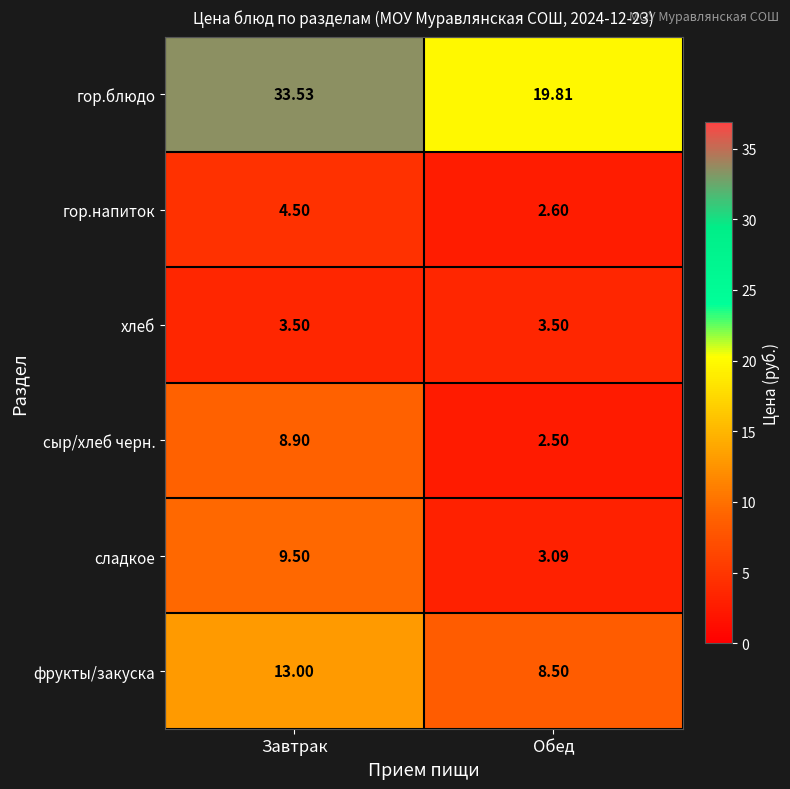

At which label is сладкое closest to 6?

Обед